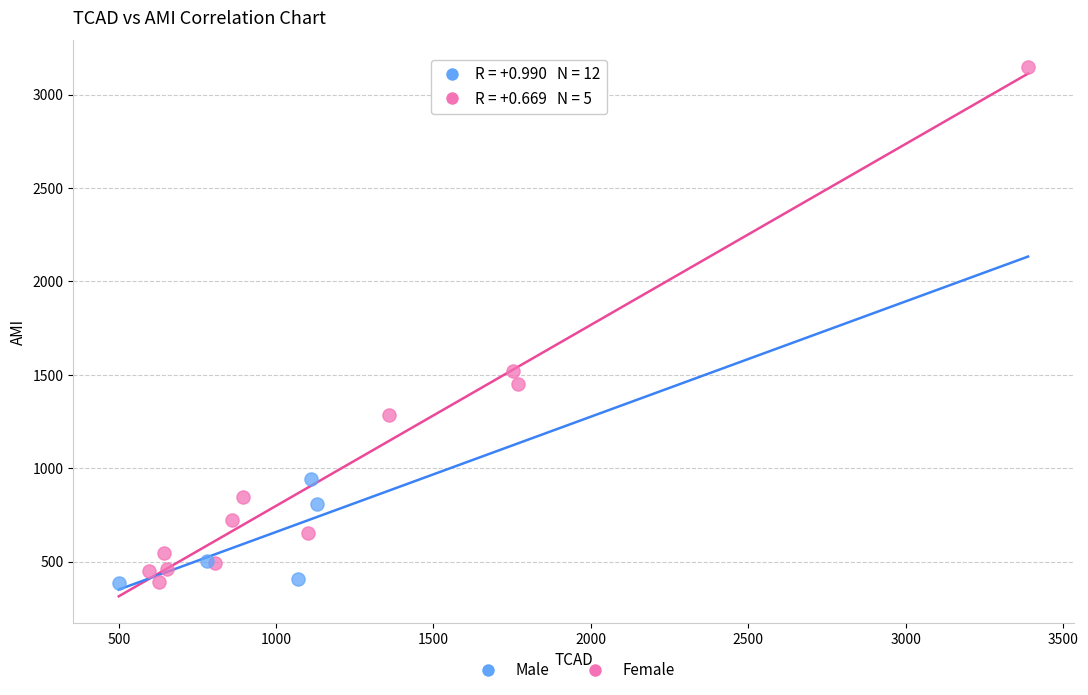

Which series has the widest spread of Y values?

Female